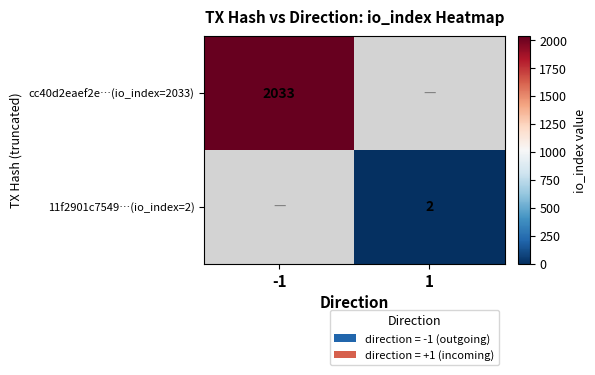

The 11f2901c7549…(io_index=2) series shows 2 at 1. True or false?

True